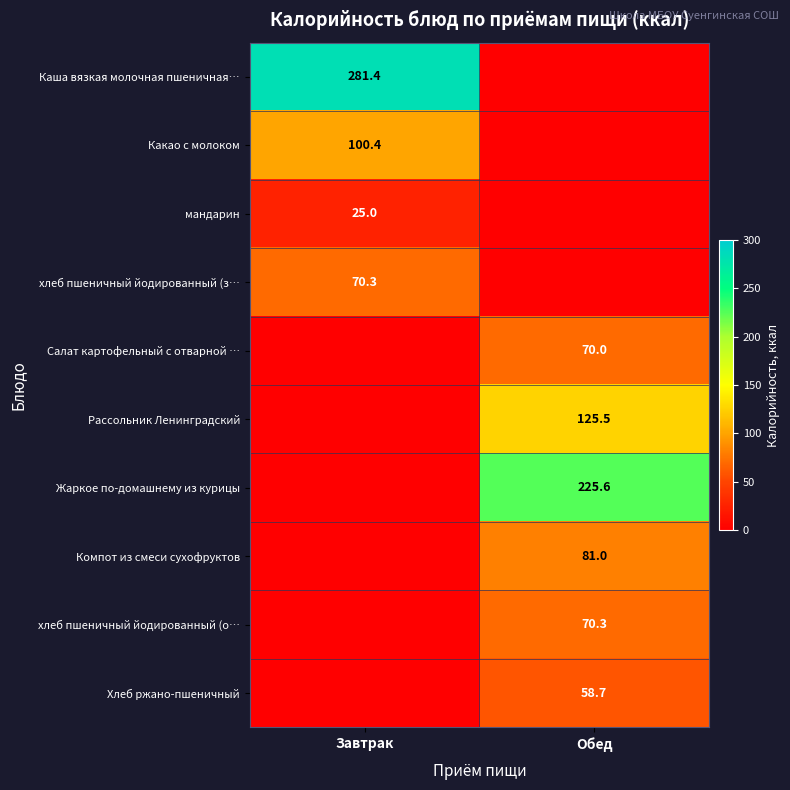

The value of Компот из смеси сухофруктов at Обед is 37.6. True or false?

False